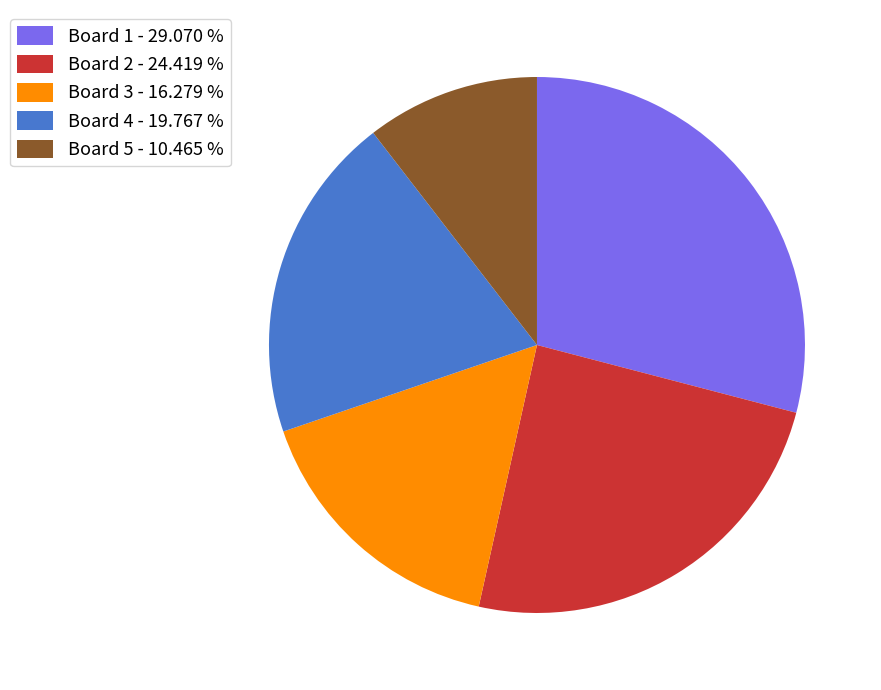

Which category has the smallest portion of the pie?

Board 5 - 10.465 %